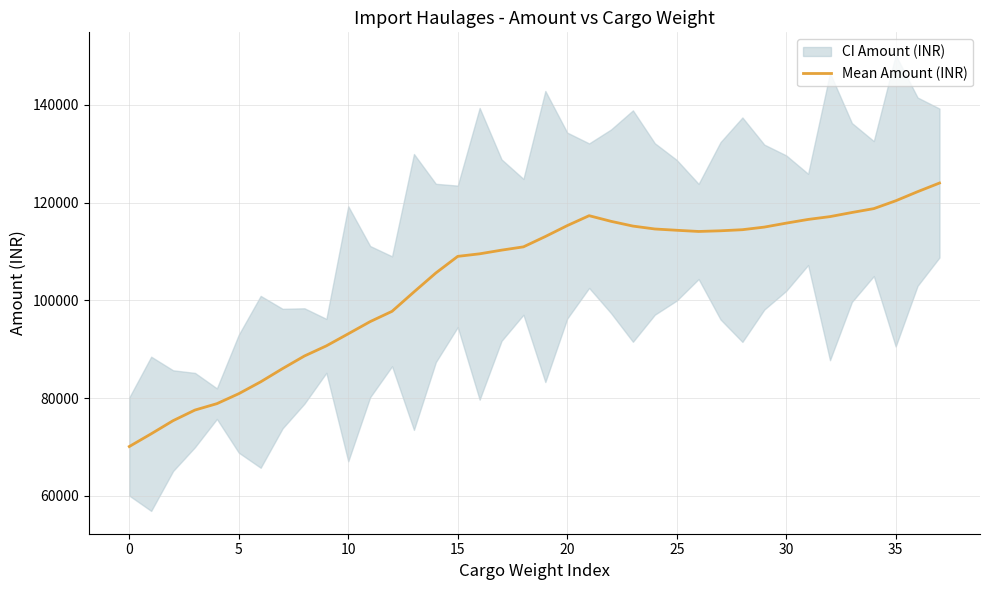

What is the value of the 20th point from the left?

113057.1